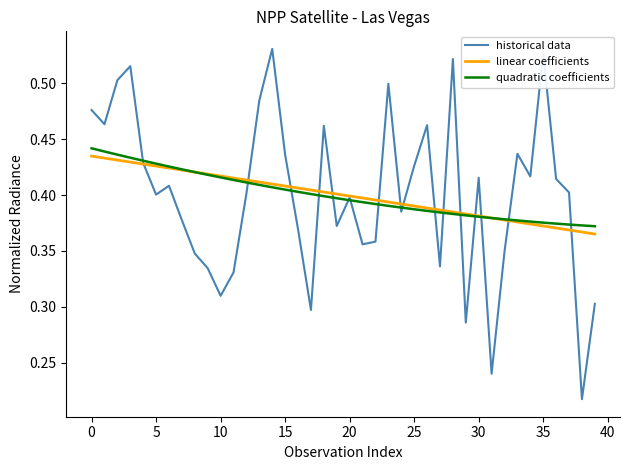

Which series has the largest range (max minus min)?

historical data